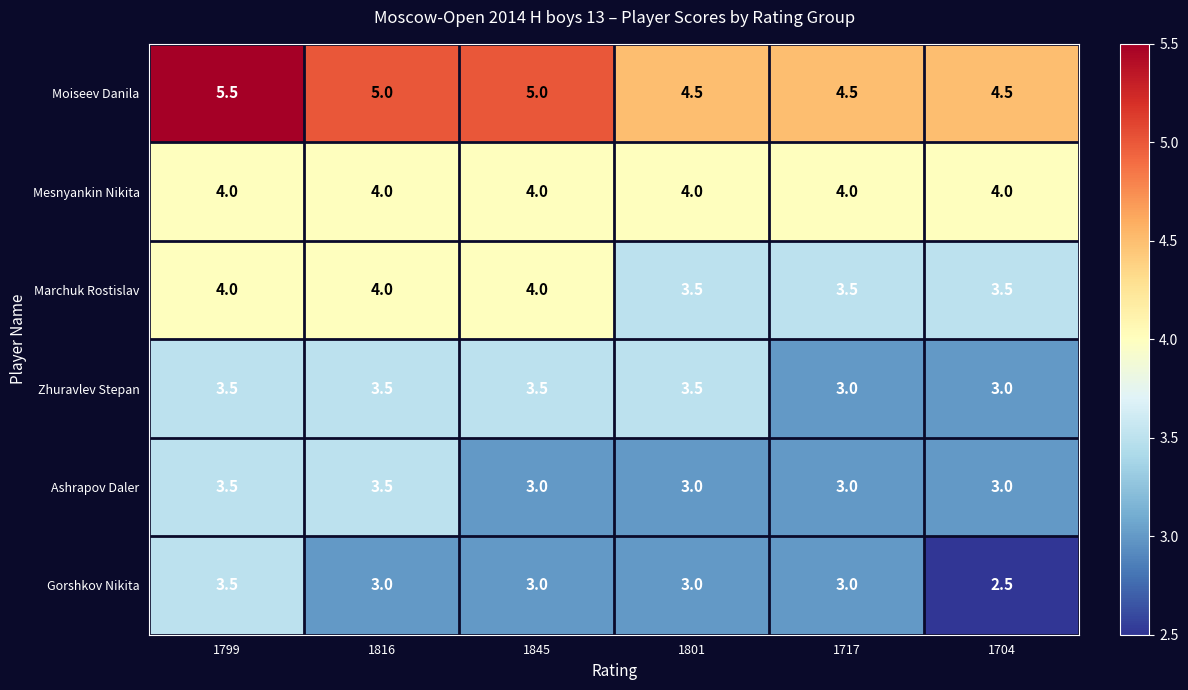

What is the total value across all series at 1845?

22.5